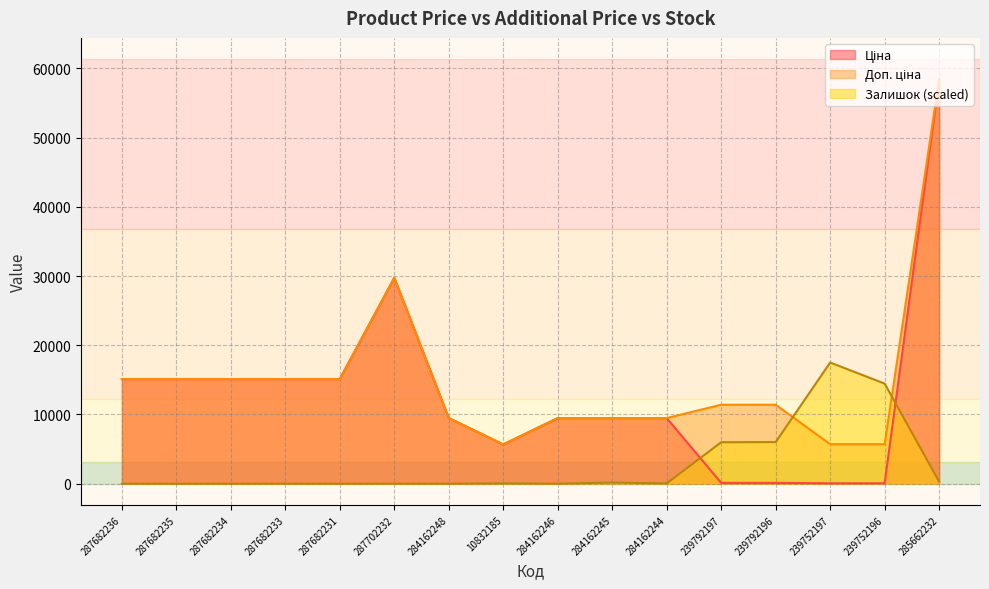

Reading left to right, transcribe all the data shown in this chart.

Ціна: 15120.0	15120.0	15120.0	15120.0	15120.0	29747.2	9480.1	5673.8	9480.1	9480.1	9480.1	114.1	114.1	57.0	57.0	58426.5
Доп. ціна: 15120.0	15120.0	15120.0	15120.0	15120.0	29747.2	9480.1	5673.8	9480.1	9480.1	9480.1	11410.0	11410.0	5705.0	5705.0	58426.5
Залишок: 0.0	0.0	0.0	0.0	0.0	0.0	0.0	41.4	0.0	165.7	41.4	5987.7	6008.4	17507.2	14461.6	290.1